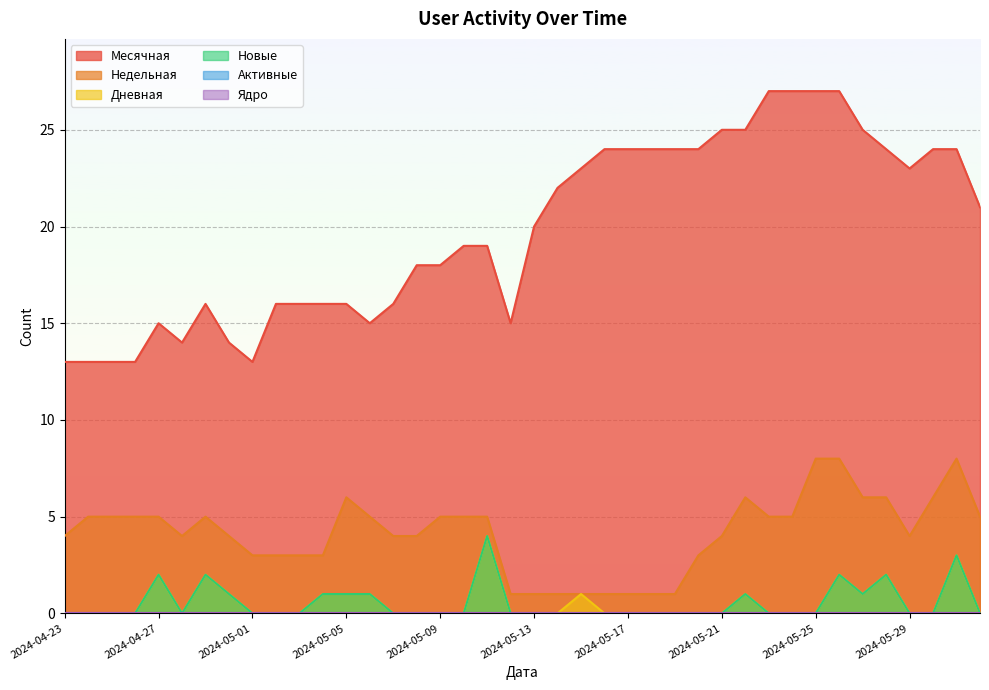

True or false: Недельная and Месячная intersect in this chart.

False